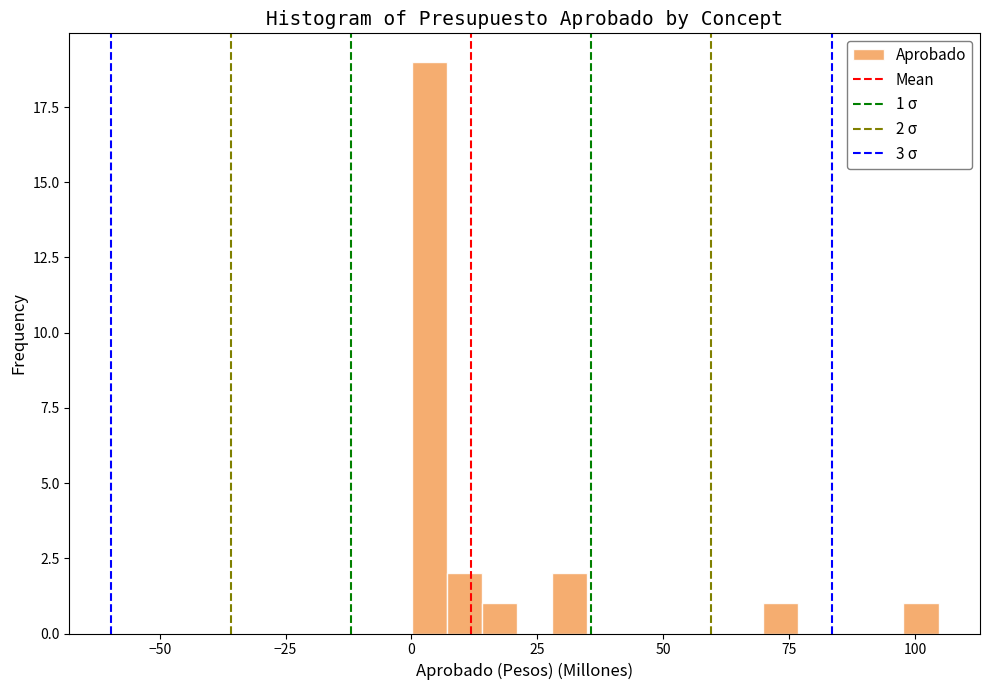

Read against the x-axis, roughly where is the centre of the tallest bar?

5